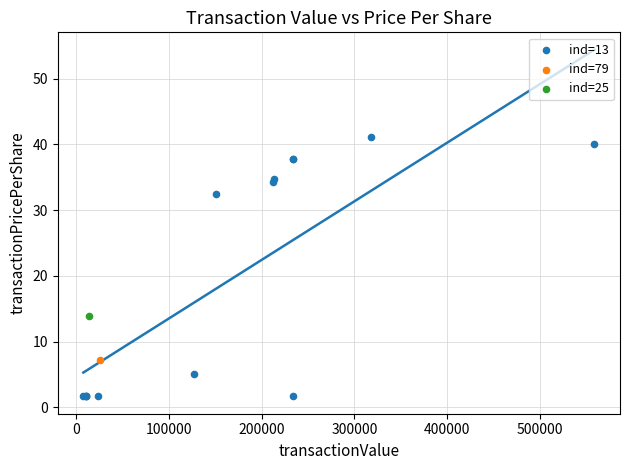

What are all the series names shown in the legend?

ind=13, ind=79, ind=25